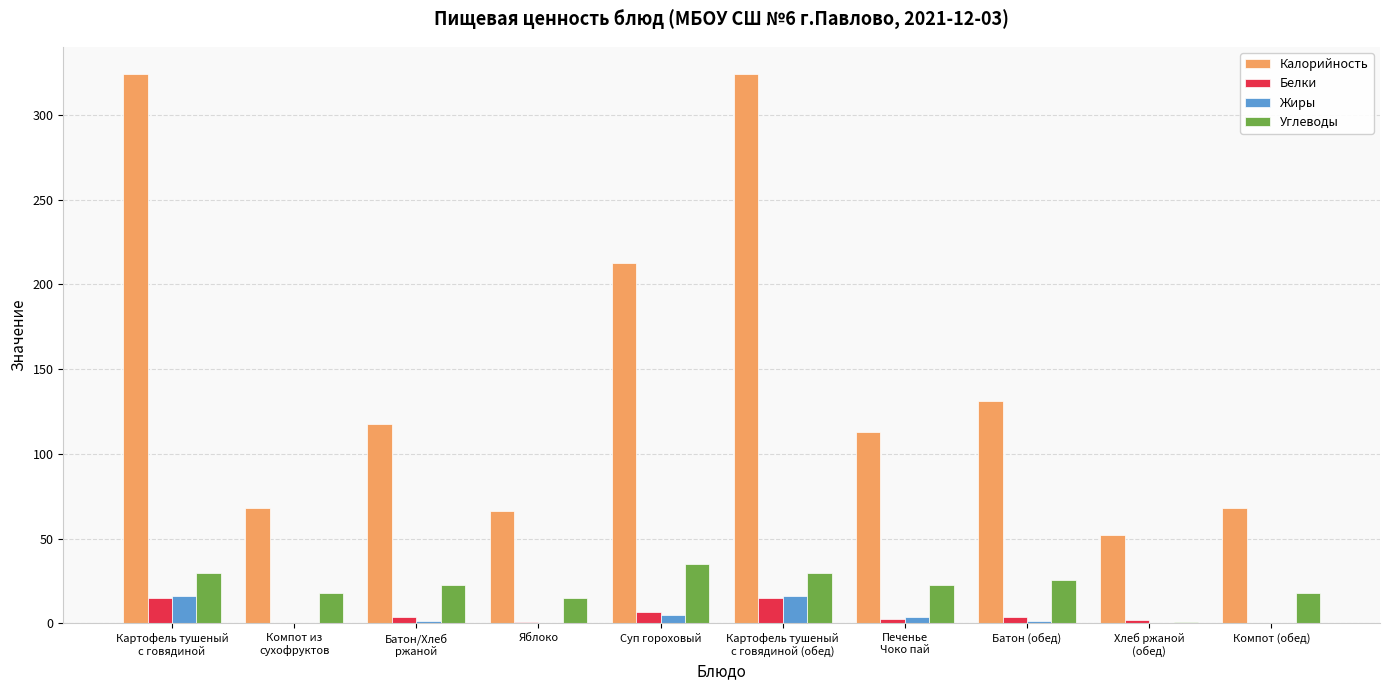

Which series has the largest total across all categories?

Калорийность